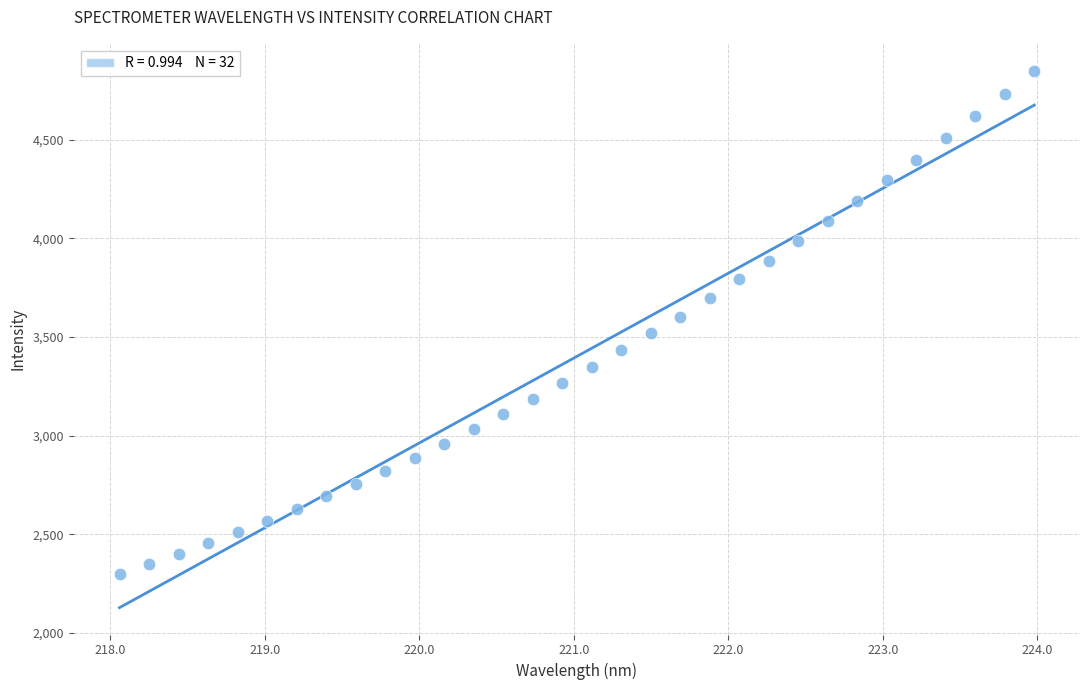

What is the range of X values (max minus min)?

5.9